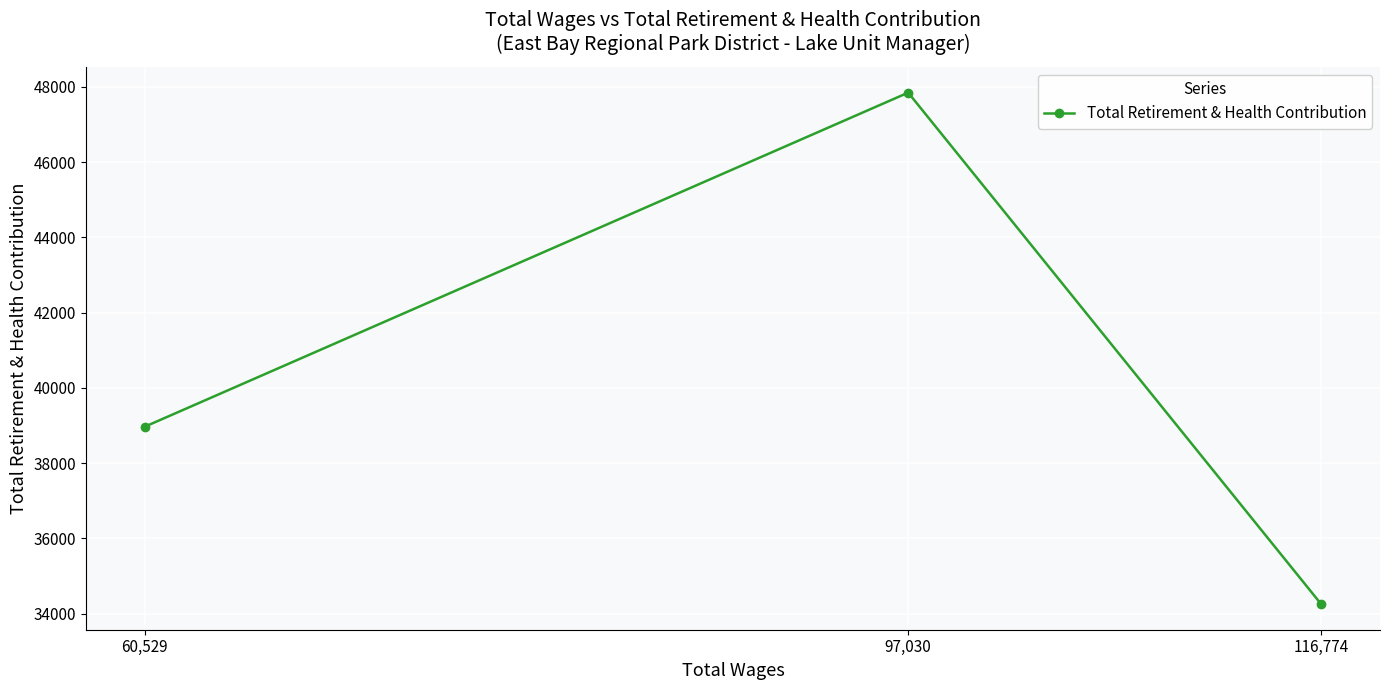

Reading left to right, transcribe all the data shown in this chart.

60,529=38965	97,030=47845	116,774=34249